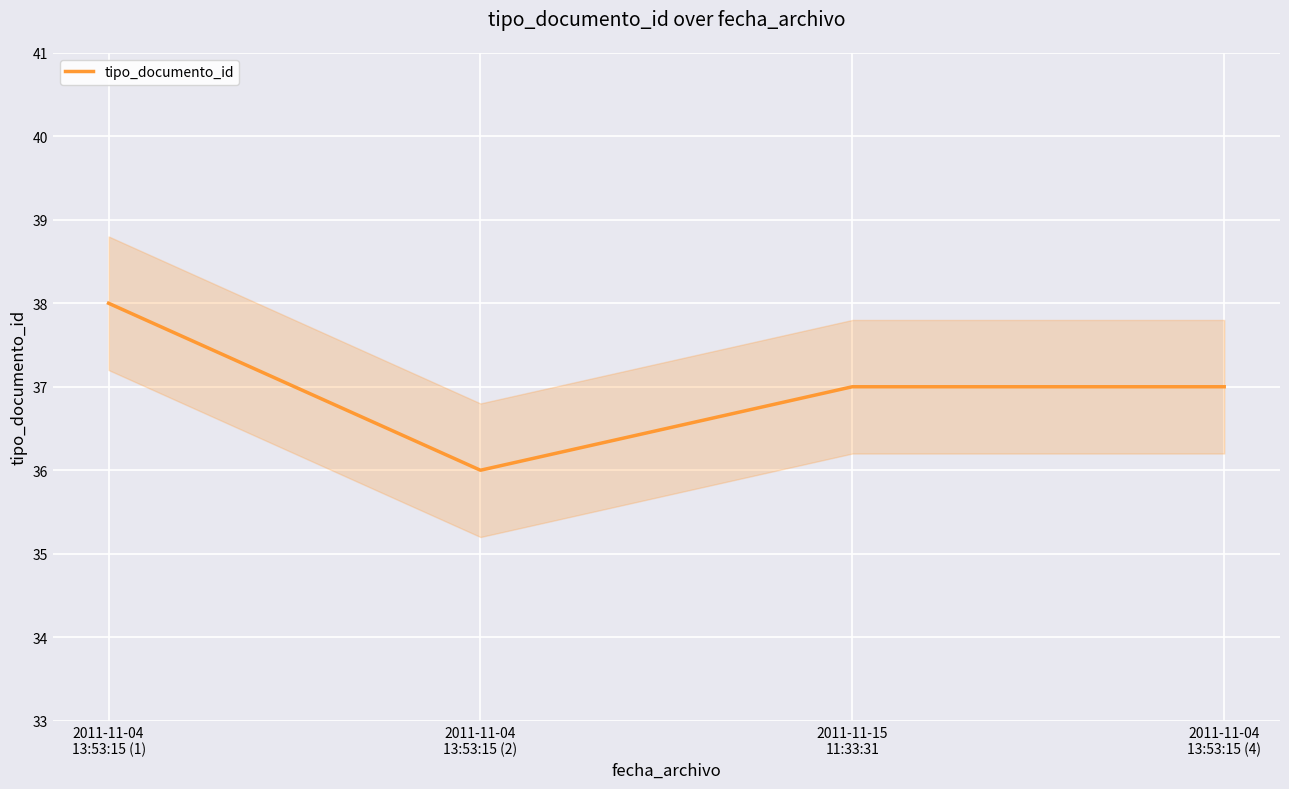

Where is the data nearest to the value 37?

2011-11-15
11:33:31